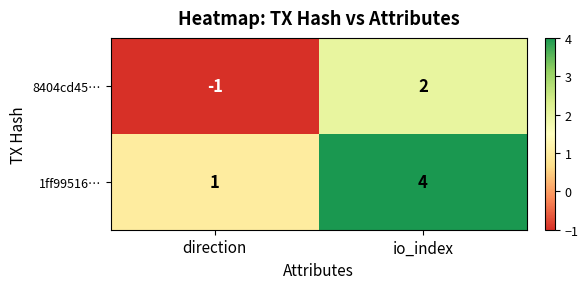

How many distinct data groups are displayed?

2